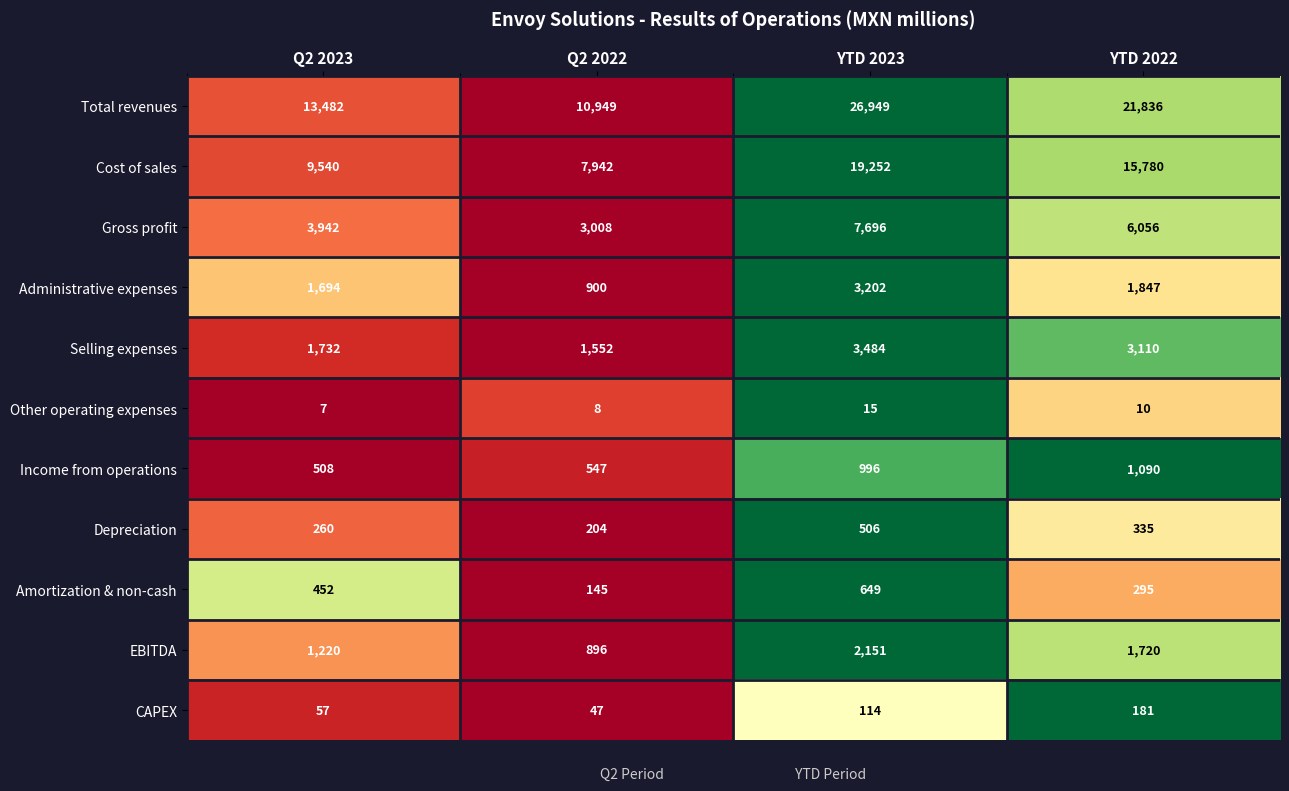

What is the difference between the highest and lowest values at YTD 2022?

21826